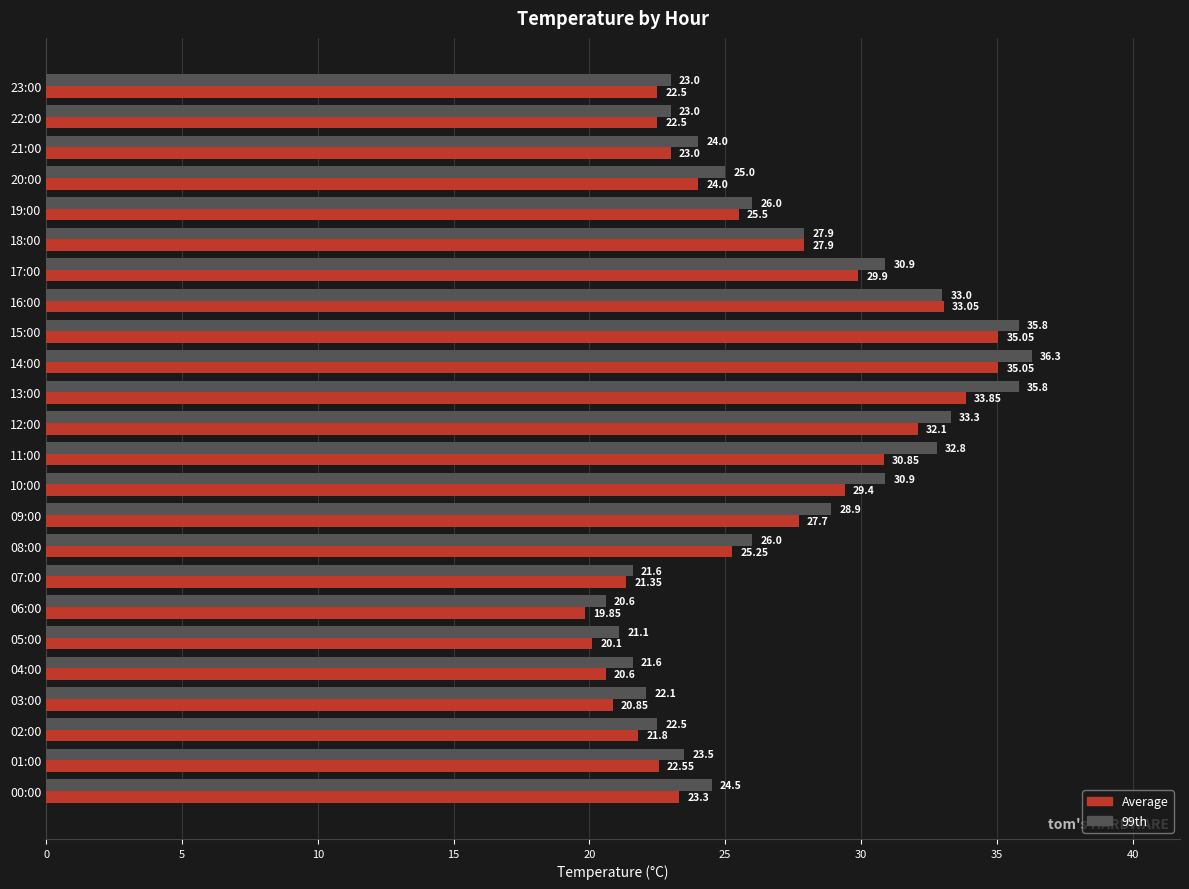

What is the average value of the Average series?

26.2